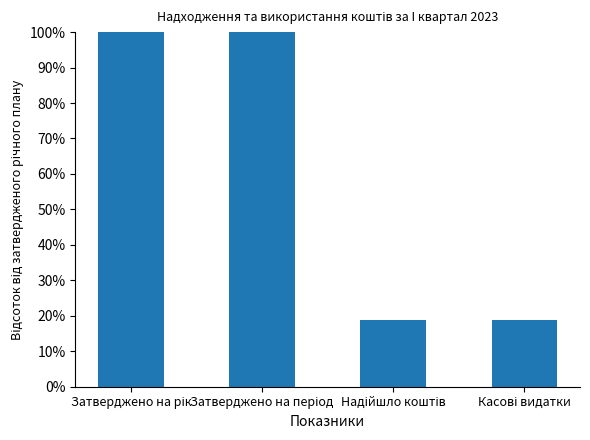

Does the chart contain any negative values?

No